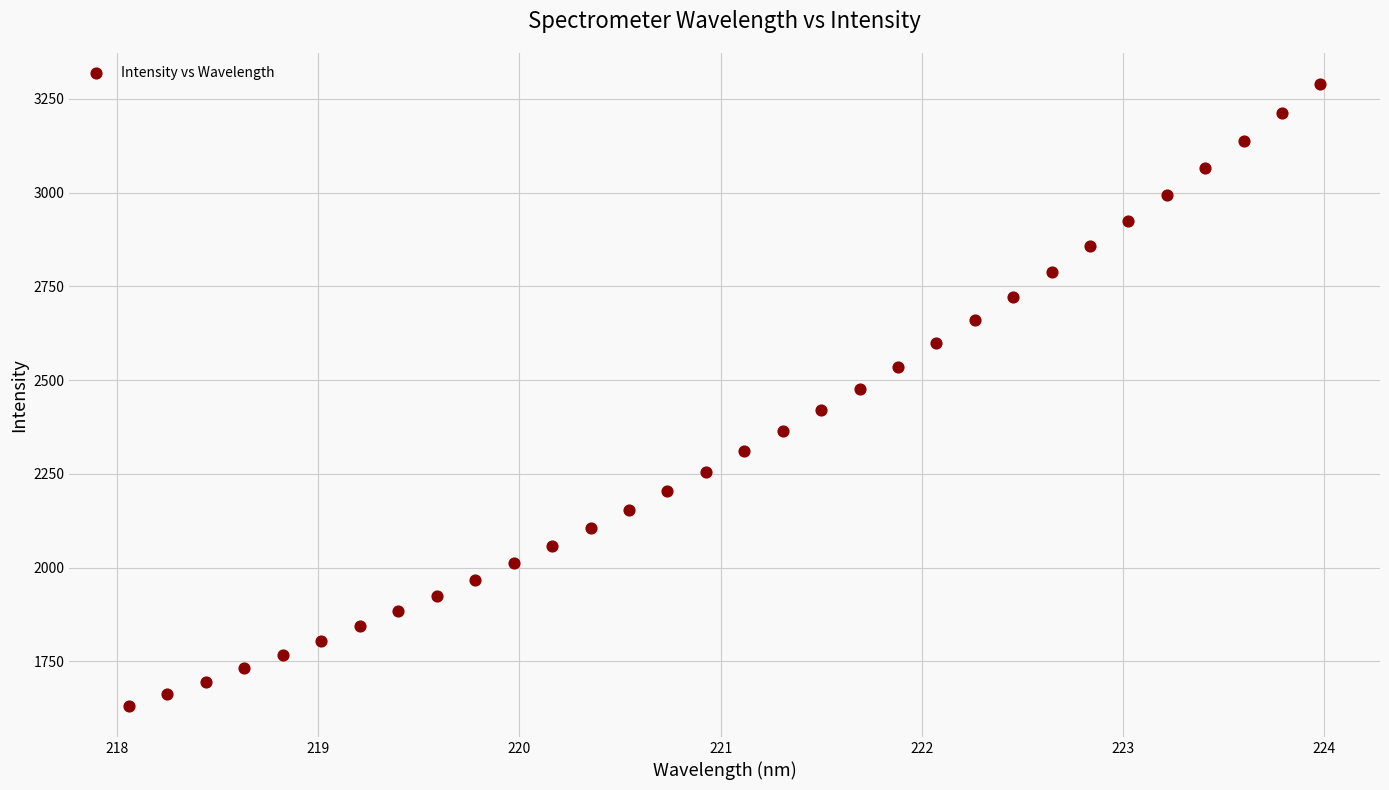

What is the range of X values (max minus min)?

5.9